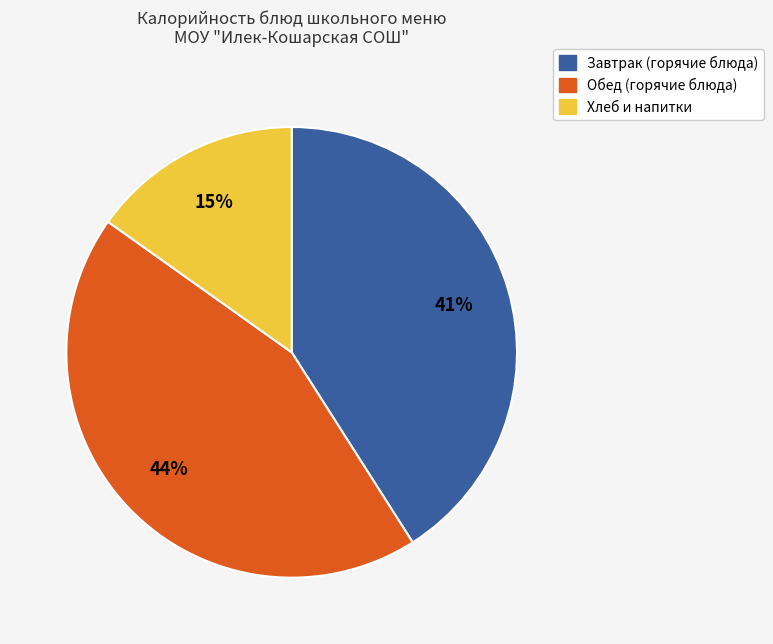

To the nearest percent, what is the average slice percentage?

33%